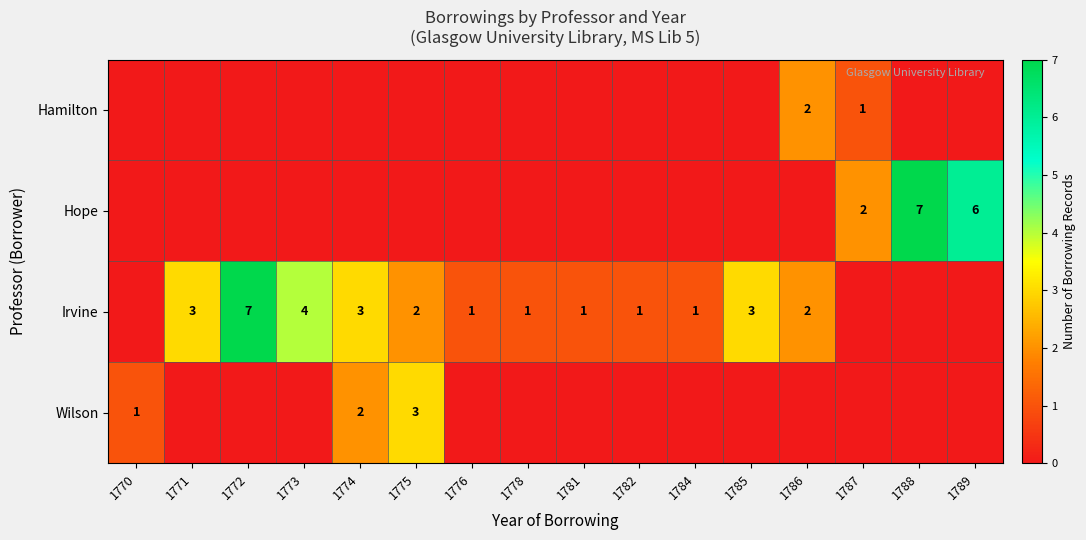

Is it true that Irvine equals 1 at 1784?

True